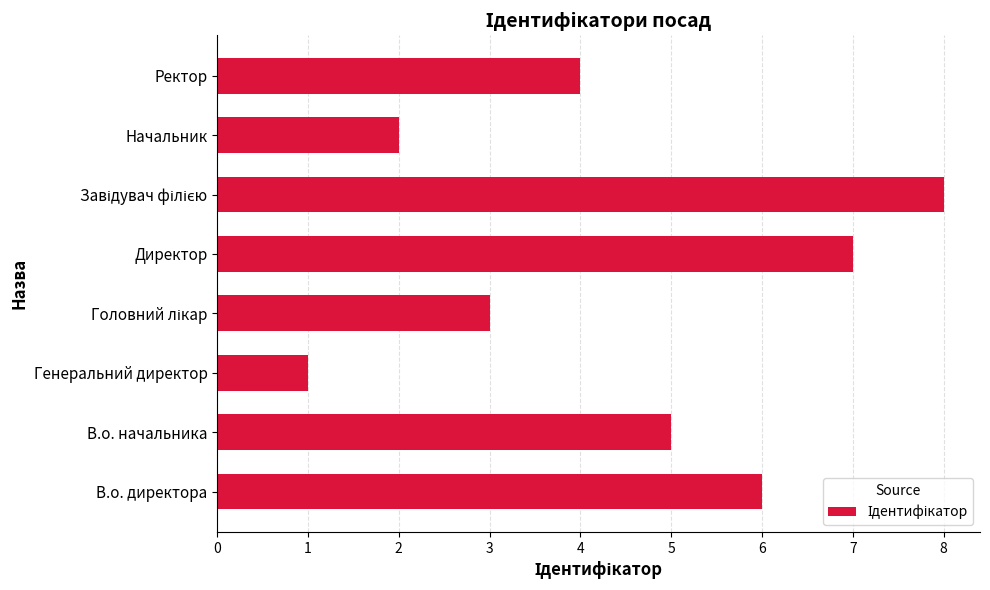

Reading bottom to top, transcribe all the data shown in this chart.

6	5	1	3	7	8	2	4